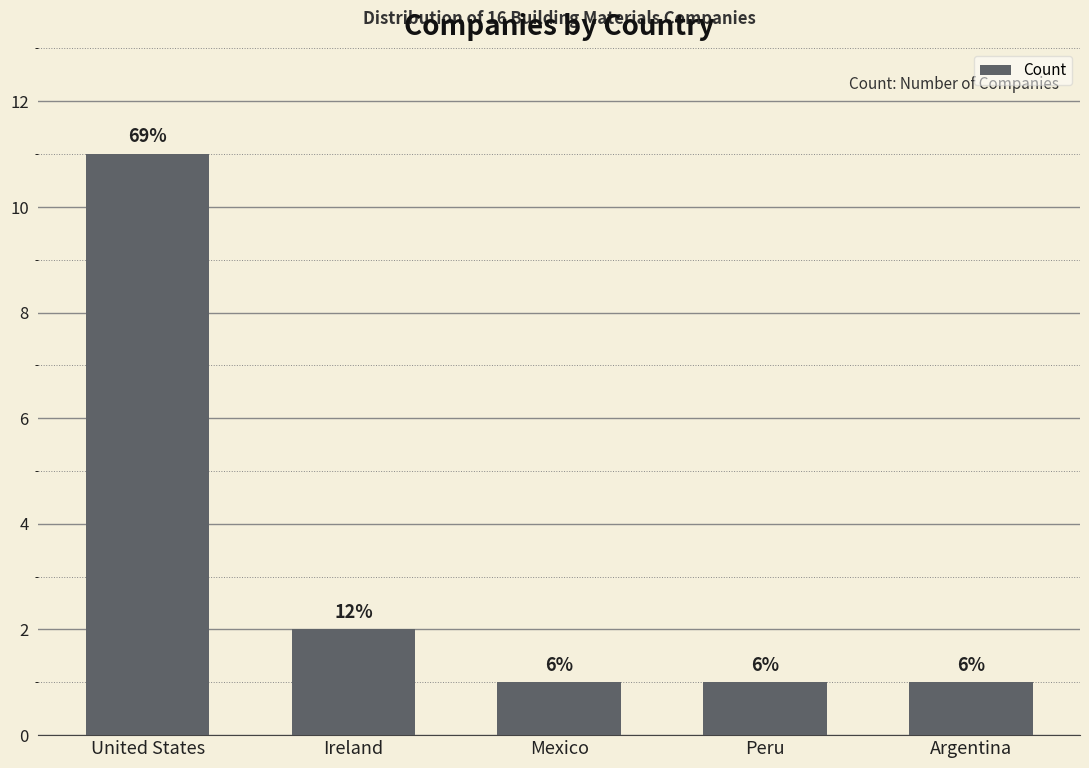

What is the sum of the values at Mexico and Peru?

2